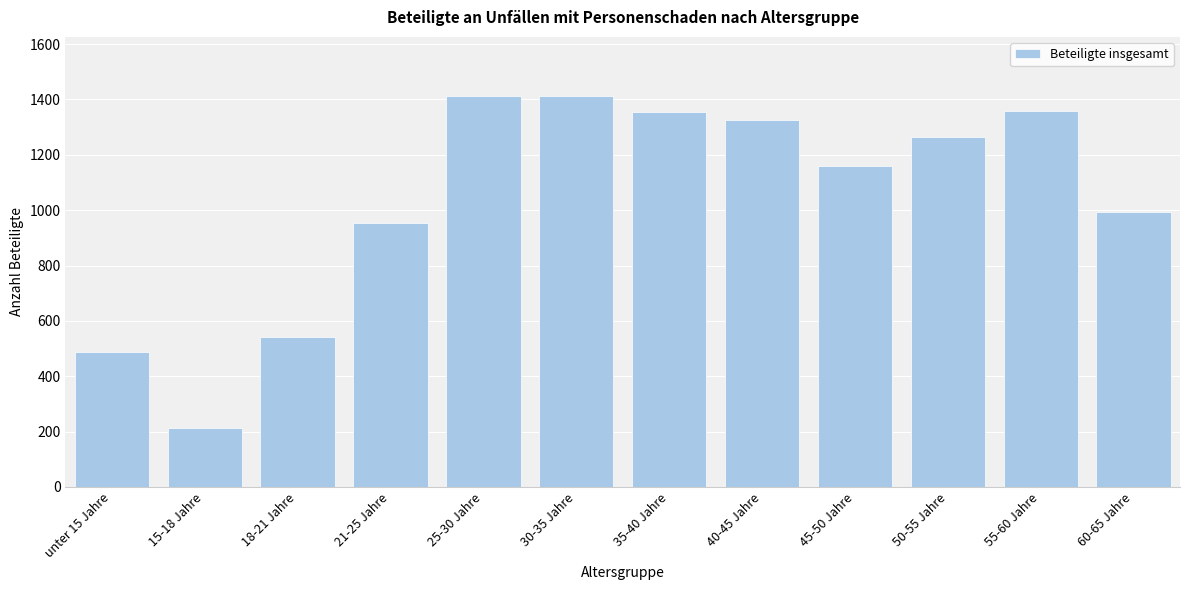

What is the label of the 2nd bar from the left?

15-18 Jahre